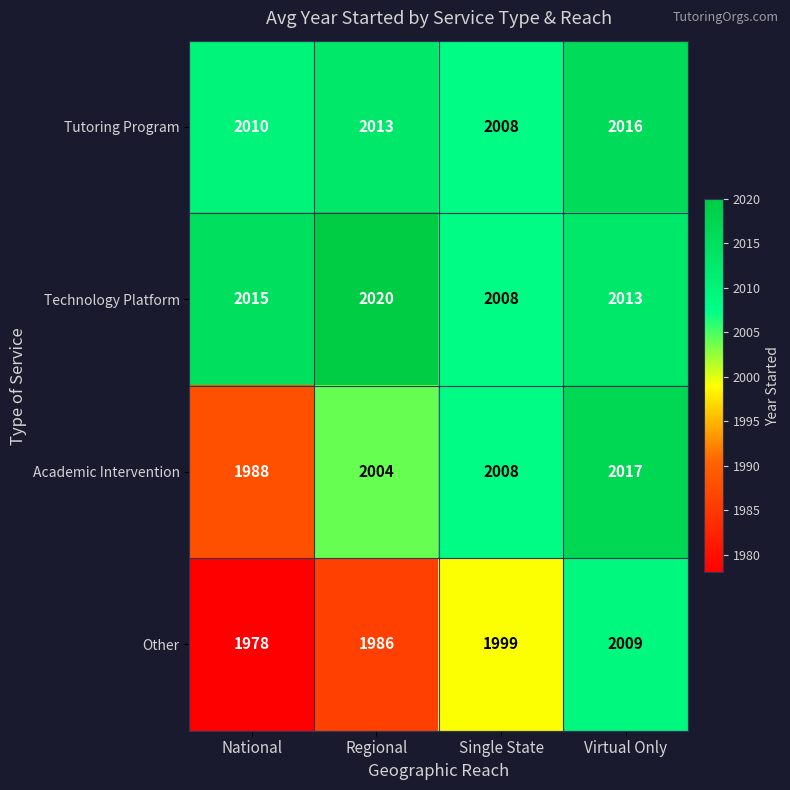

Is it true that Other equals 1379 at National?

False